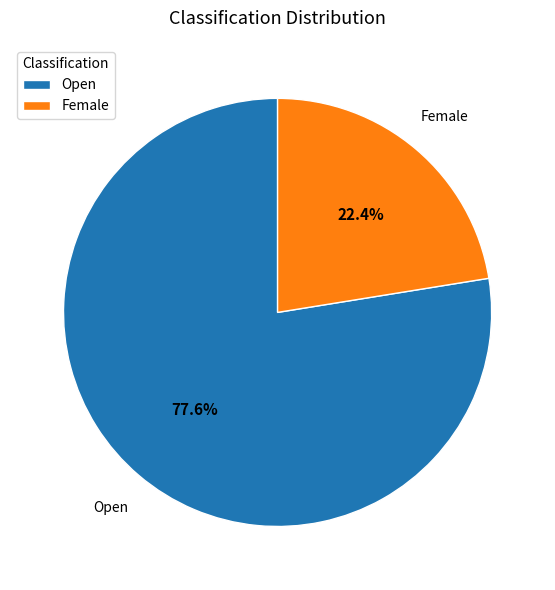

Which category has the smallest portion of the pie?

Female